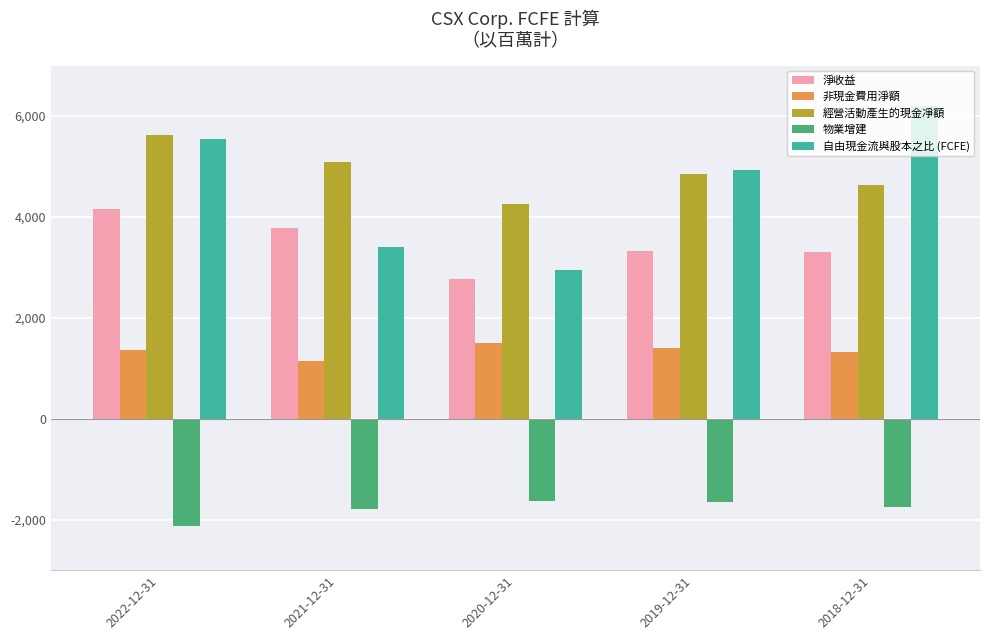

Is the value of 物業增建 at 2022-12-31 greater than the value of 非現金費用淨額 at 2022-12-31?

No